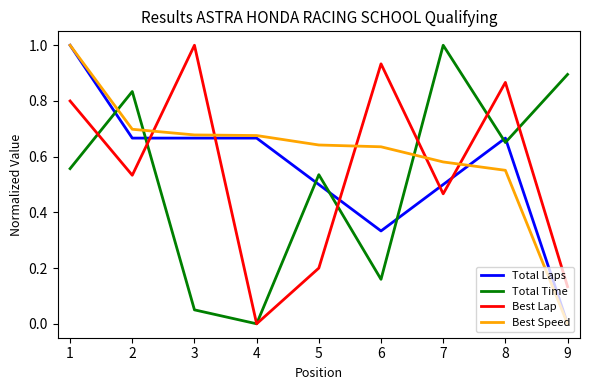

True or false: Total Laps and Best Lap cross at least once.

True